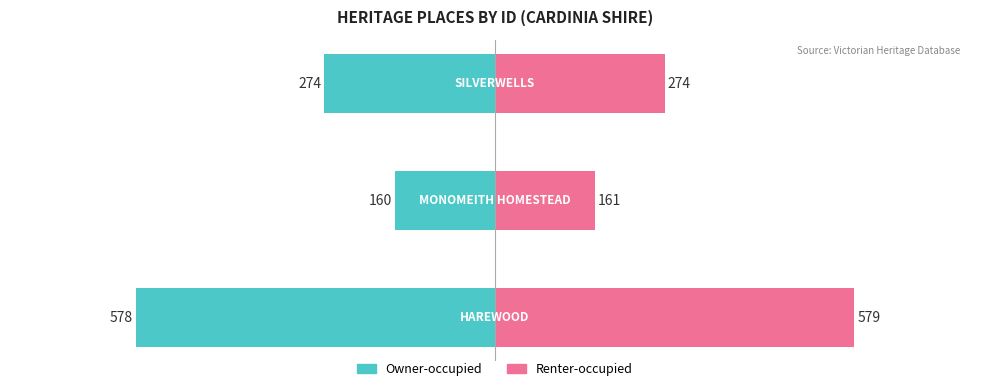

Reading left to right, what are all the values shown in this chart?

Owner-occupied: −800=-578	−600=-160	−400=-274
Renter-occupied: −800=579	−600=161	−400=274